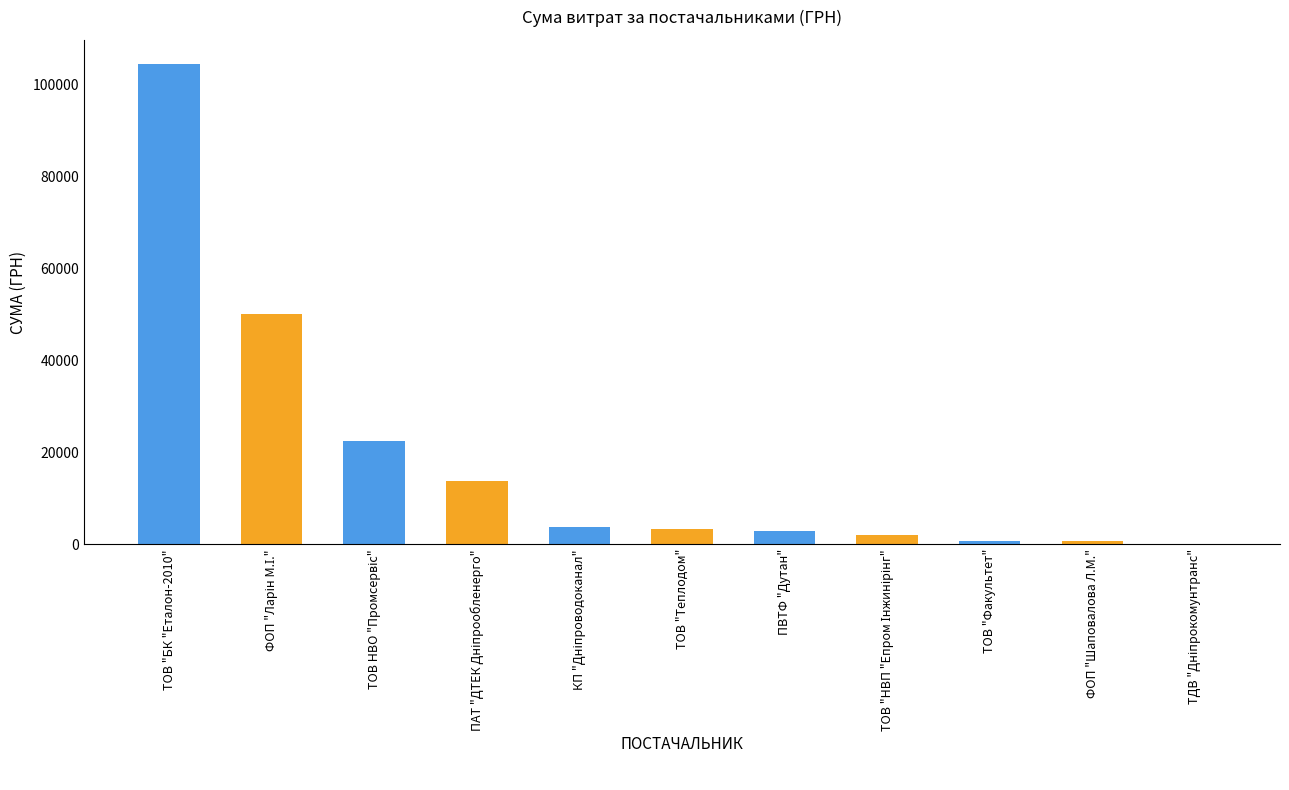

Approximately how many times larger is the value at ТОВ "БК "Еталон-2010" compared to ПВТФ "Дутан"?

37.3